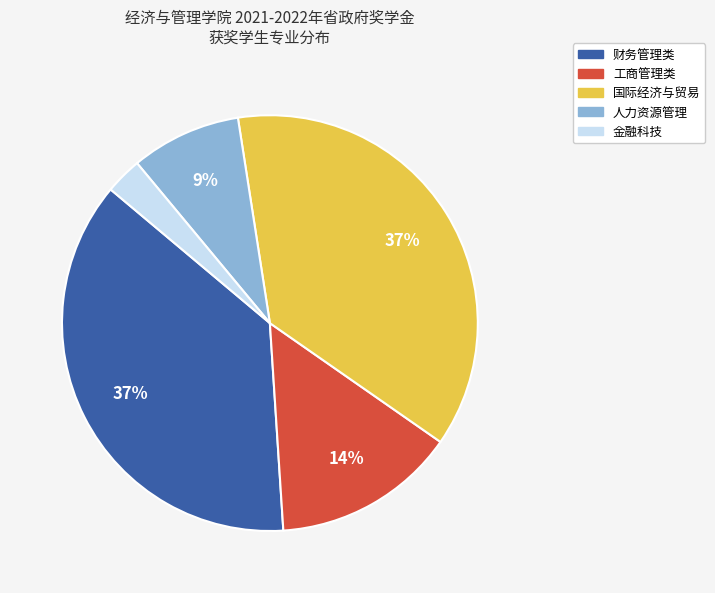

Is there a majority slice in this chart?

No